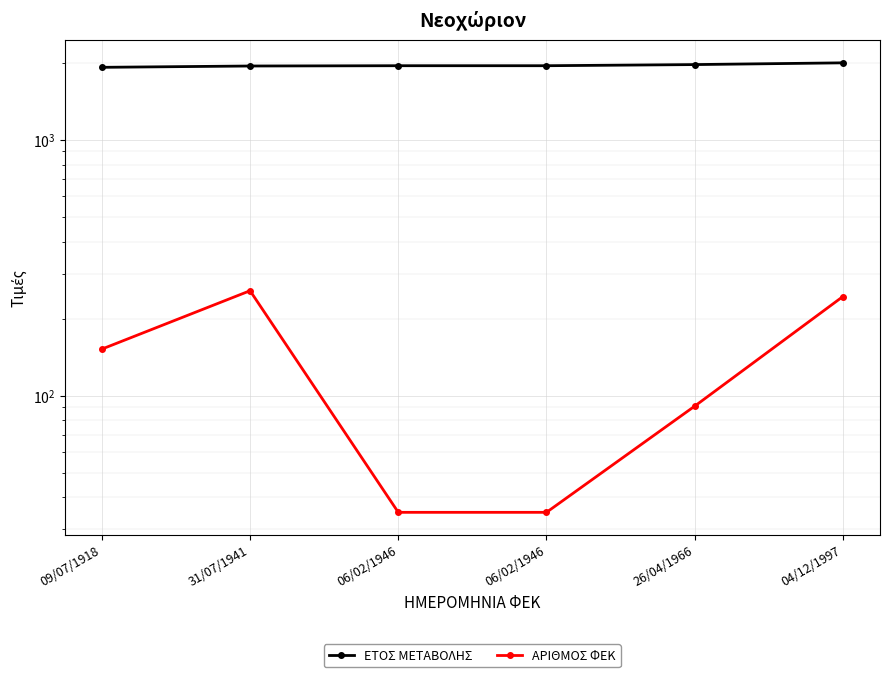

True or false: ΑΡΙΘΜΟΣ ΦΕΚ and ΕΤΟΣ ΜΕΤΑΒΟΛΗΣ cross at least once.

False